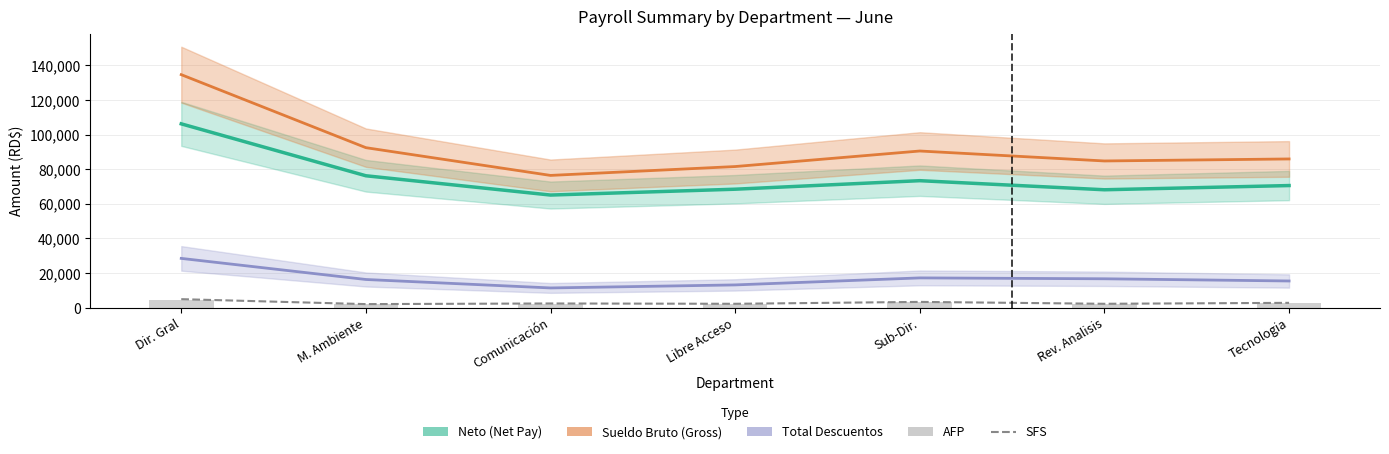

List the labels in order of Total Descuentos value, largest first.

Dir. Gral, Sub-Dir., Rev. Analisis, M. Ambiente, Tecnologia, Libre Acceso, Comunicación